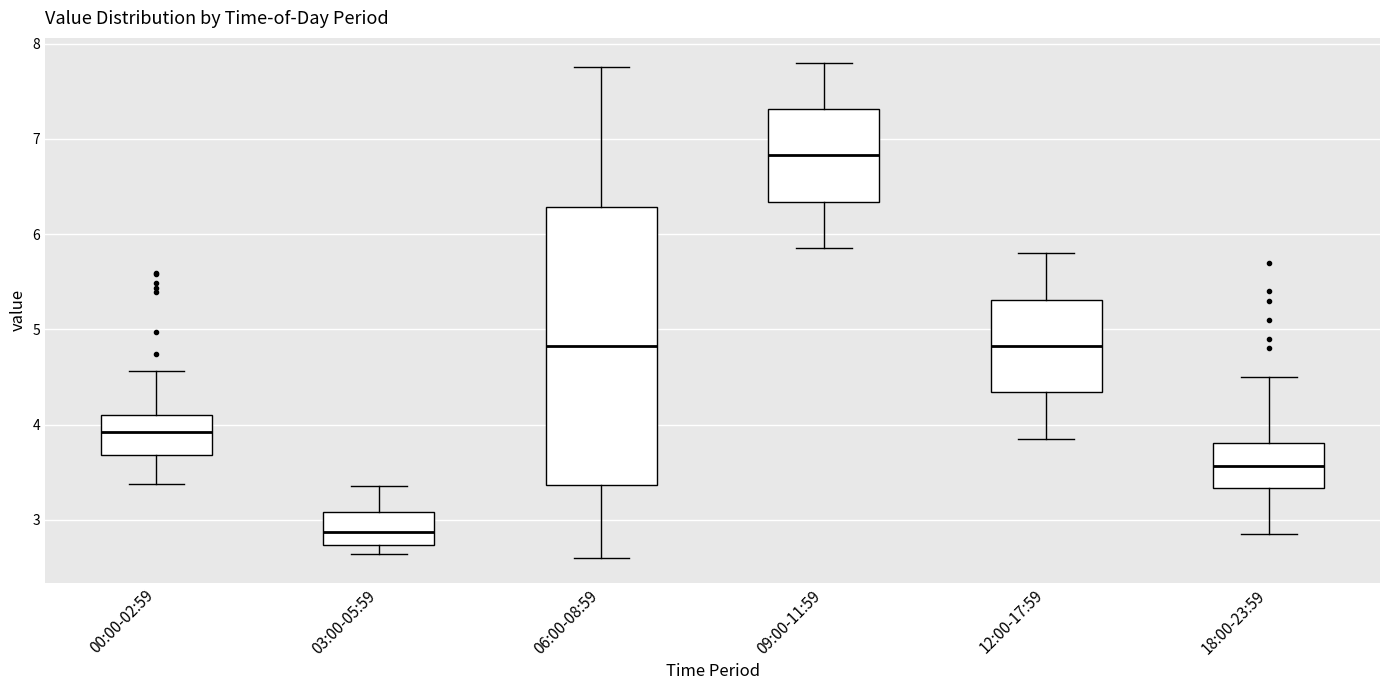

Where does the upper whisker of the box for 00:00-02:59 end on the y-axis? The values are not printed on the chart, so give them approximately, as read against the axis.

4.6